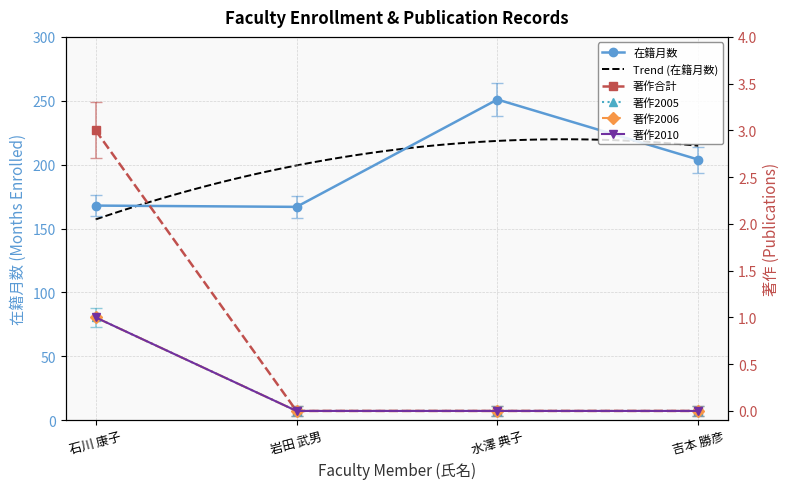

The 在籍月数 series shows 251 at 水澤 典子. True or false?

True